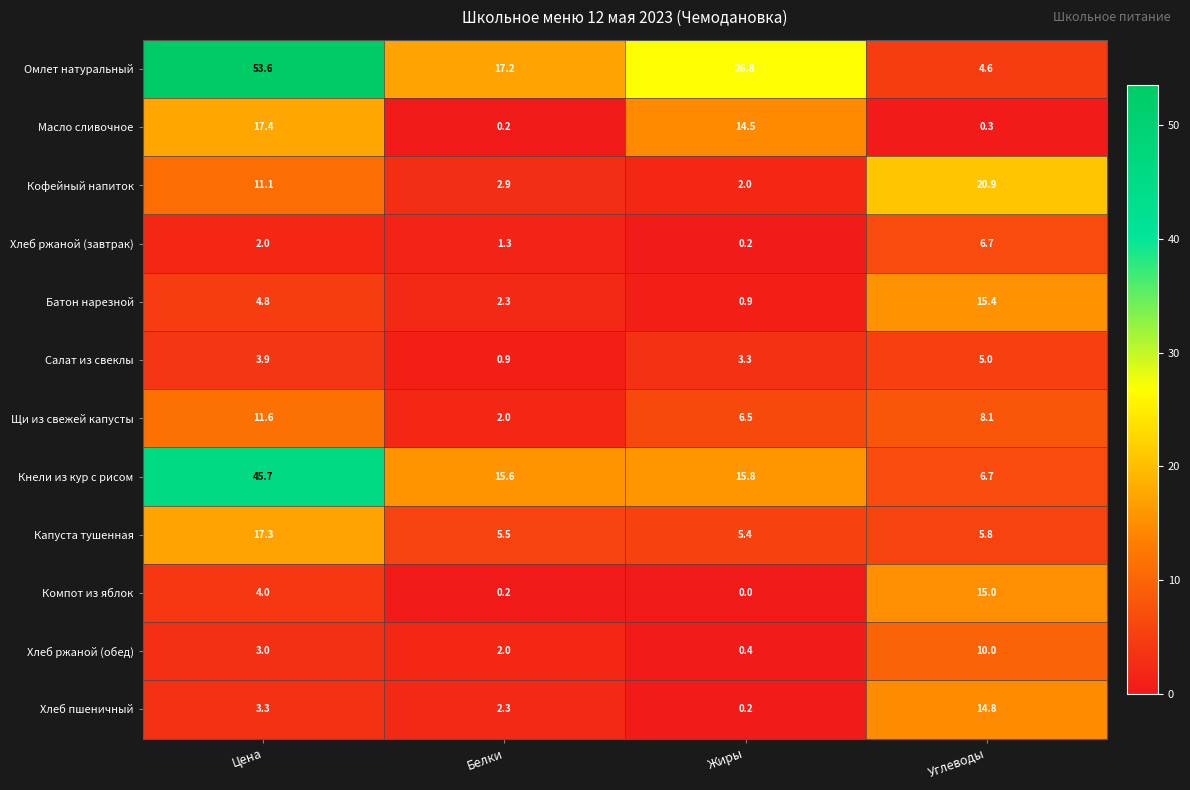

What is the sum of all Масло сливочное values?

32.4